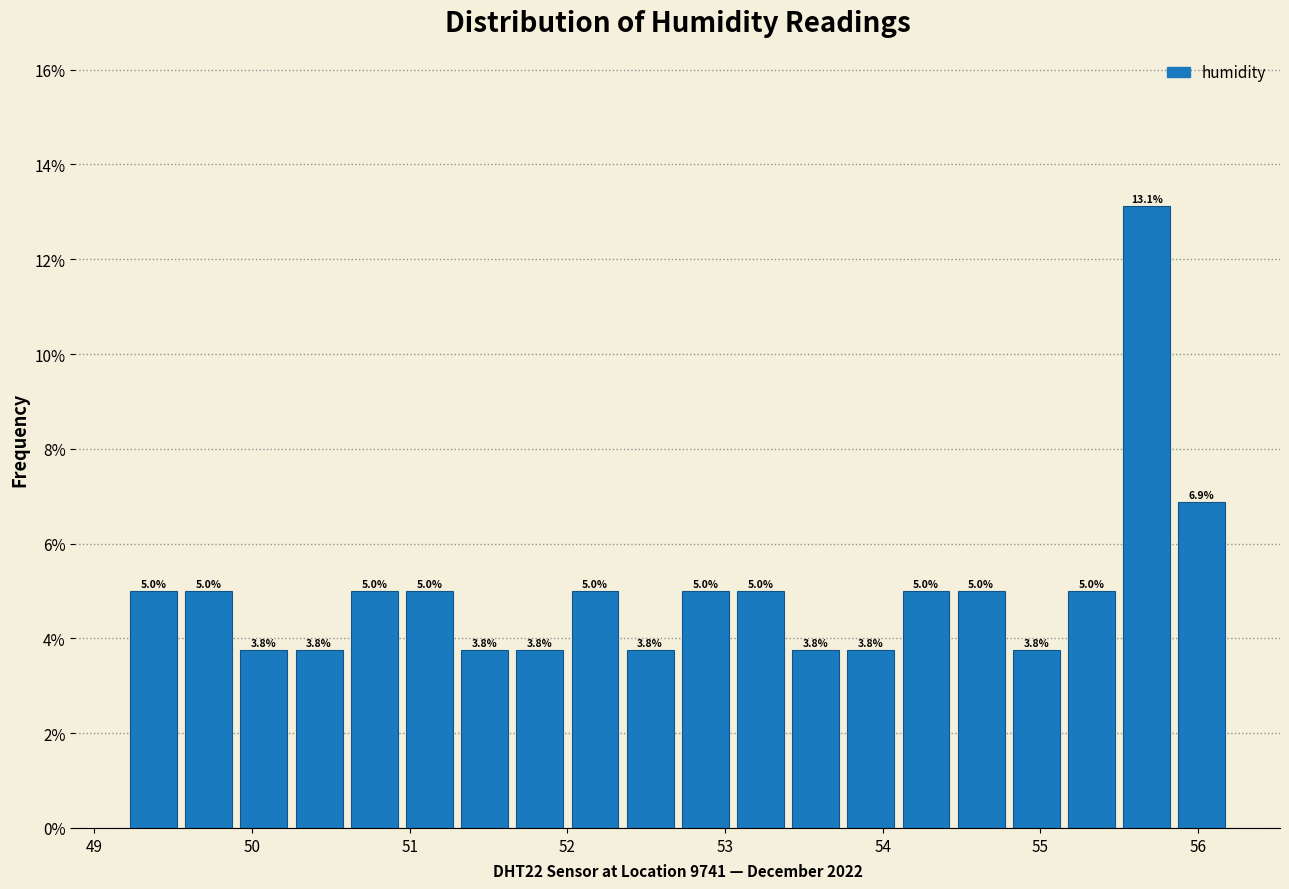

Around what value on the x-axis is the tallest bar? Give the approximate position of its centre, as read against the axis.

55.7